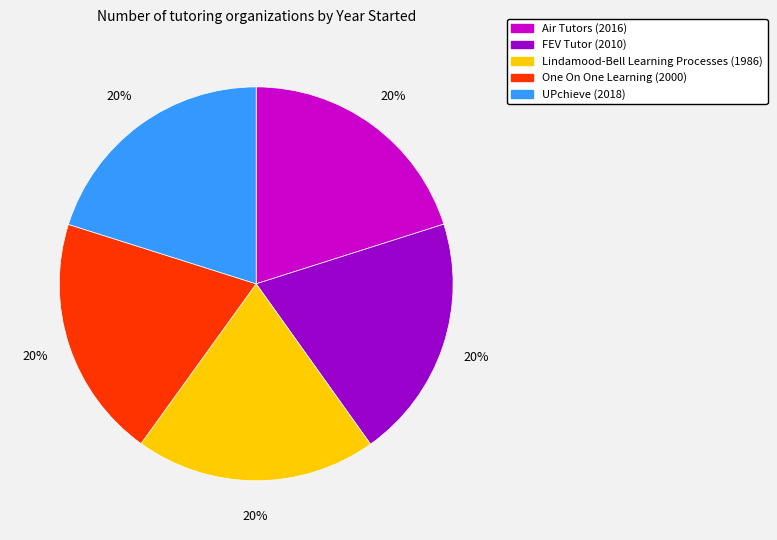

How many segments does this pie chart have?

5